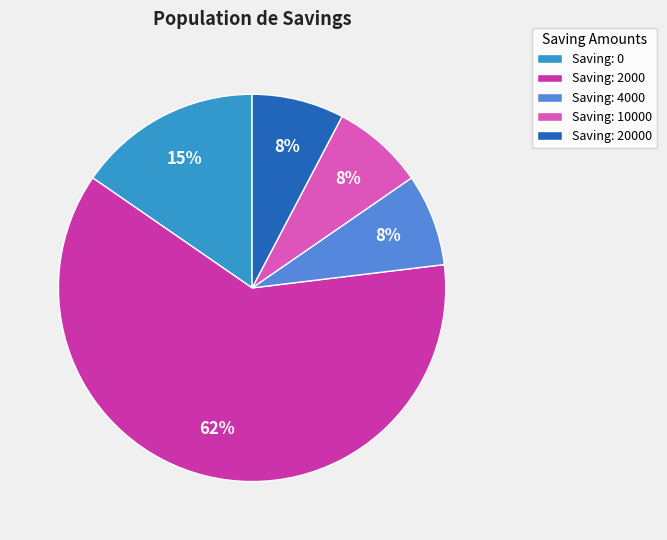

To the nearest percent, what is the average slice percentage?

20%